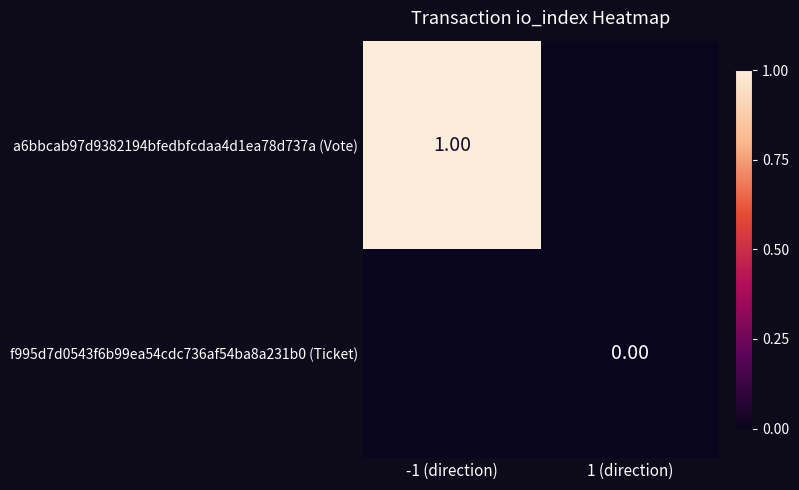

List the series in order of their peak value, highest first.

a6bbcab97d9382194bfedbfcdaa4d1ea78d737a (Vote), f995d7d0543f6b99ea54cdc736af54ba8a231b0 (Ticket)